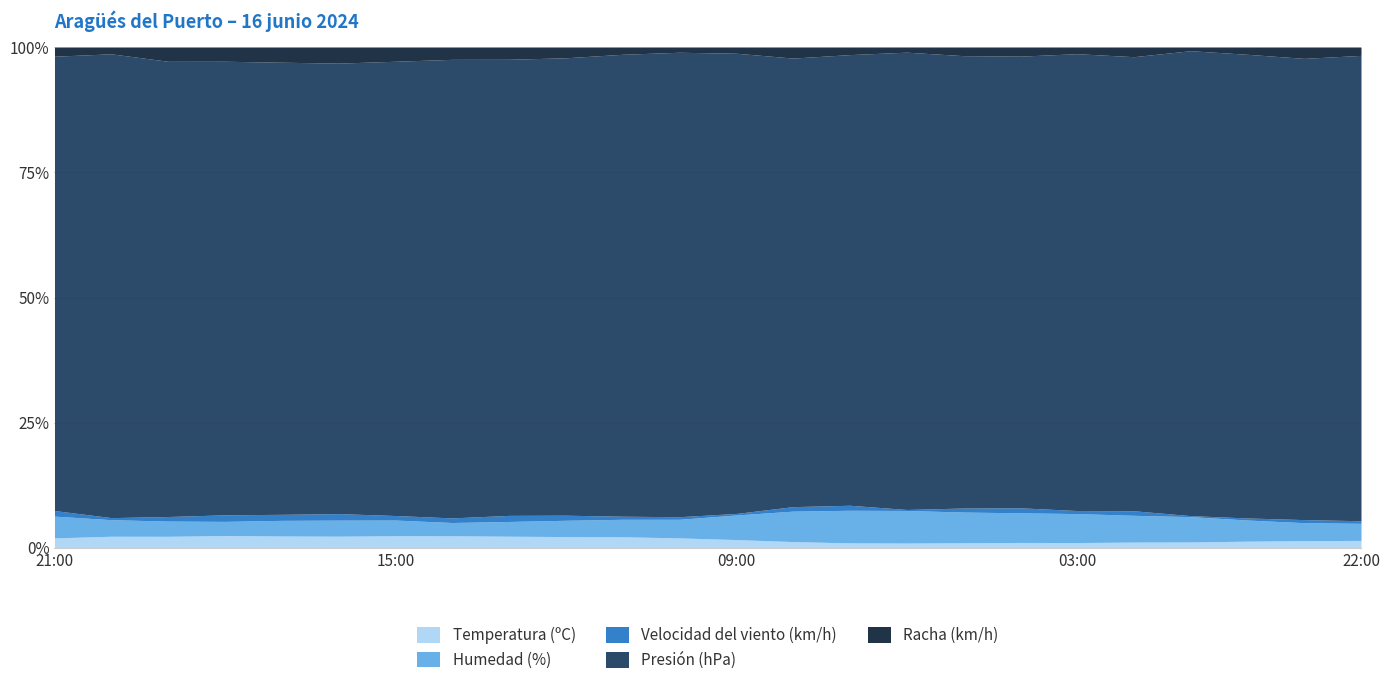

List the labels in order of Racha (km/h) value, largest first.

16:00, 17:00, 19:00, 18:00, 15:00, 14:00, 13:00, 08:00, 23:00, 12:00, 02:00, 21:00, 04:00, 05:00, 22:00, 07:00, 11:00, 00:00, 20:00, 03:00, 09:00, 10:00, 06:00, 01:00